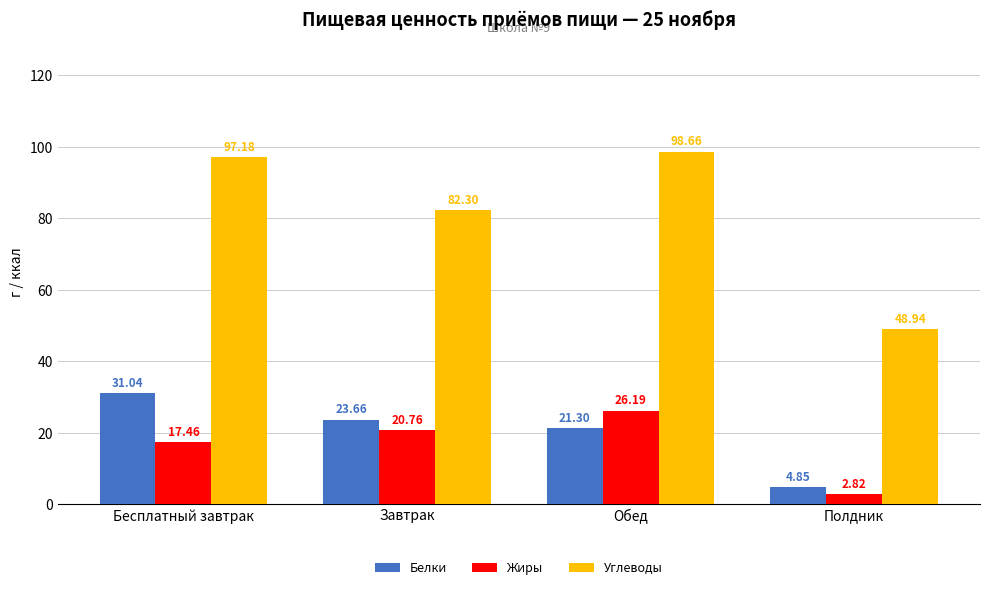

What is the difference between the maximum and minimum values in the Углеводы series?

49.7